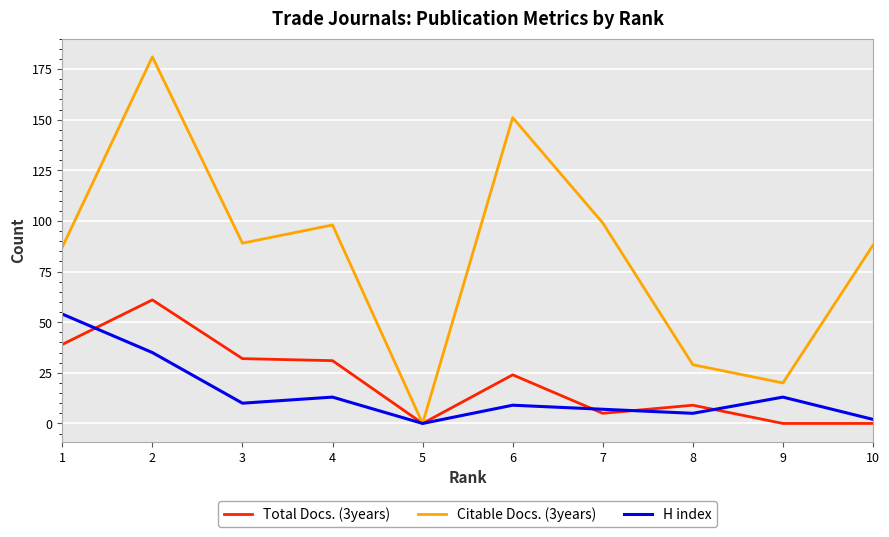

In Citable Docs. (3years), how many points are higher than both neighbors (excluding endpoints)?

3